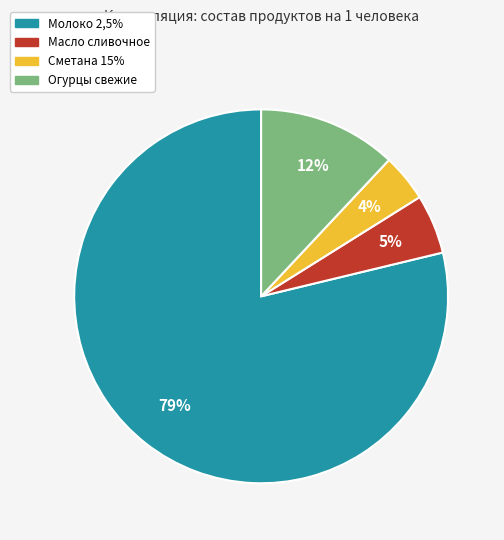

To the nearest percent, what is the difference between the largest and smallest slice percentages?

75%